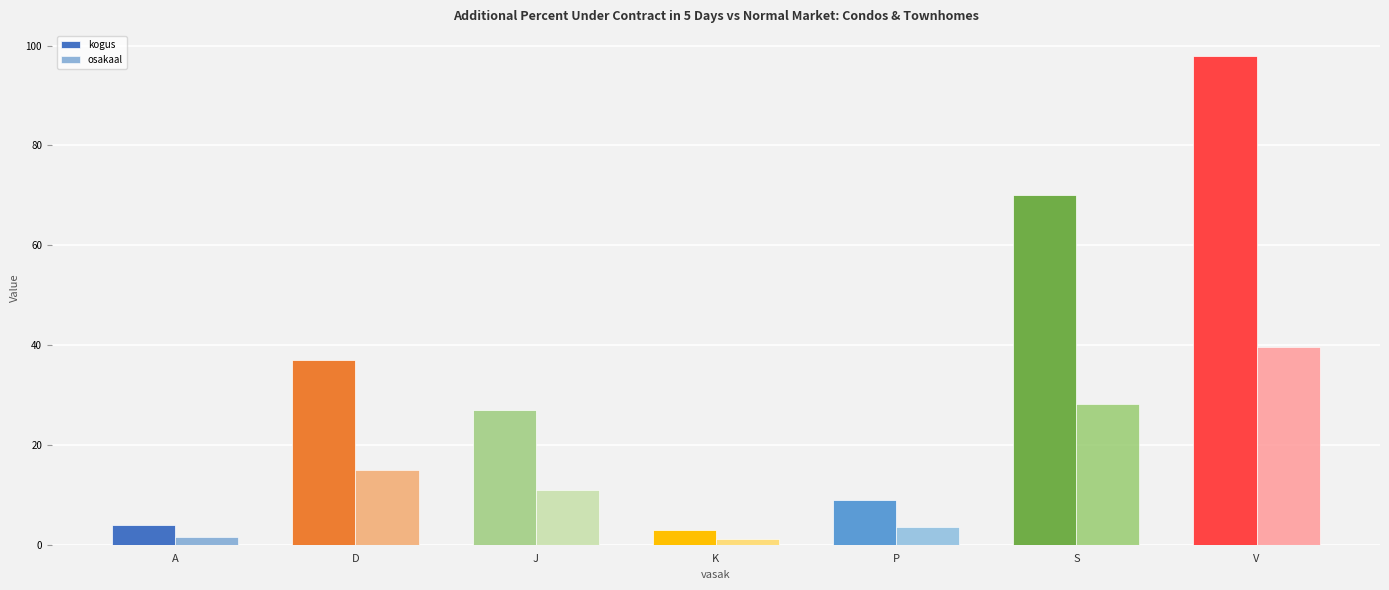

How many categories are shown in the chart?

7